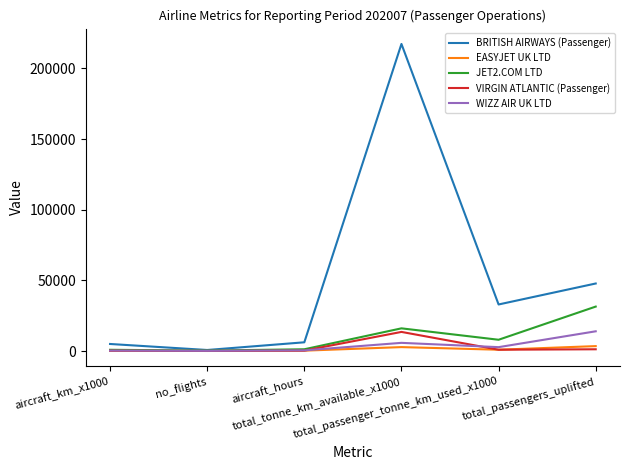

Which series has the largest range (max minus min)?

BRITISH AIRWAYS (Passenger)